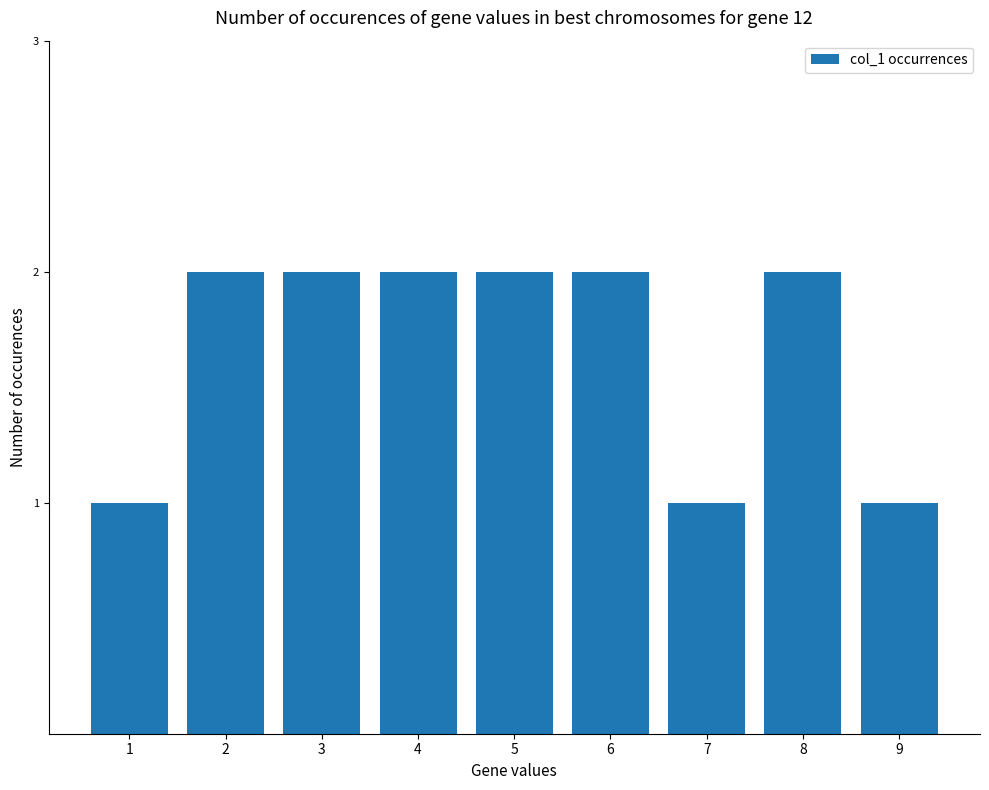

Read the value at 4.

2